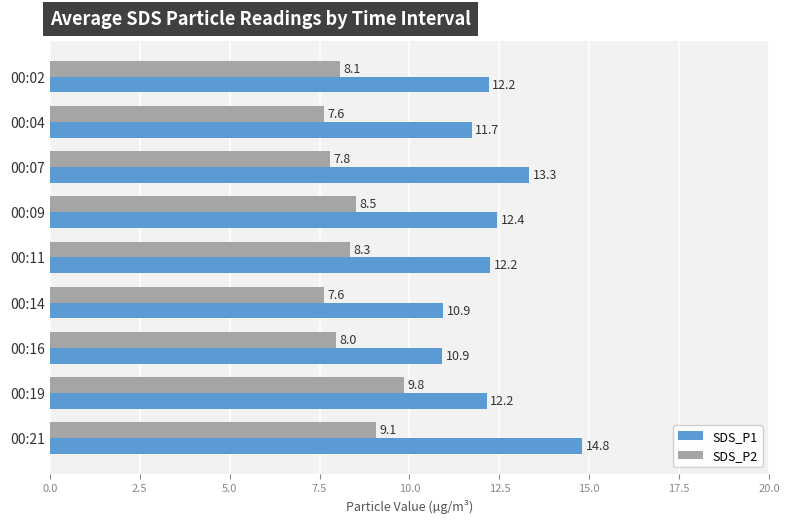

What is the average value of the SDS_P1 series?

12.3